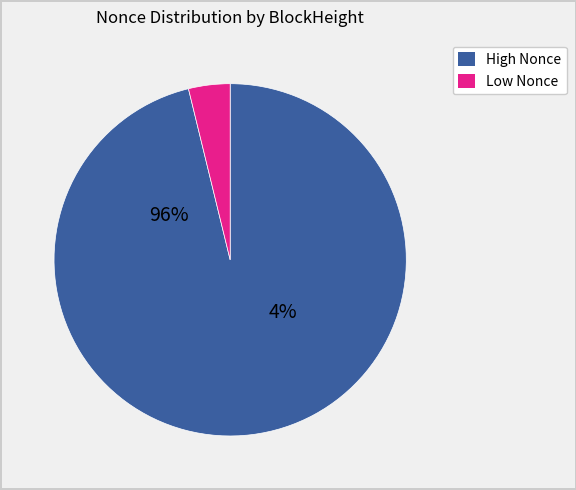

What portion of the pie excludes 80106?

100.0%